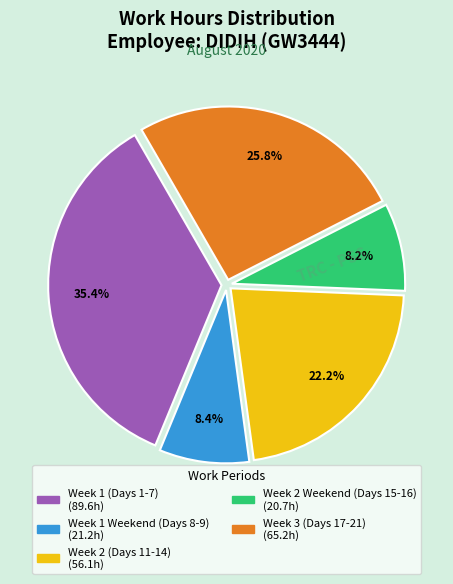

Does any single category account for the majority?

No